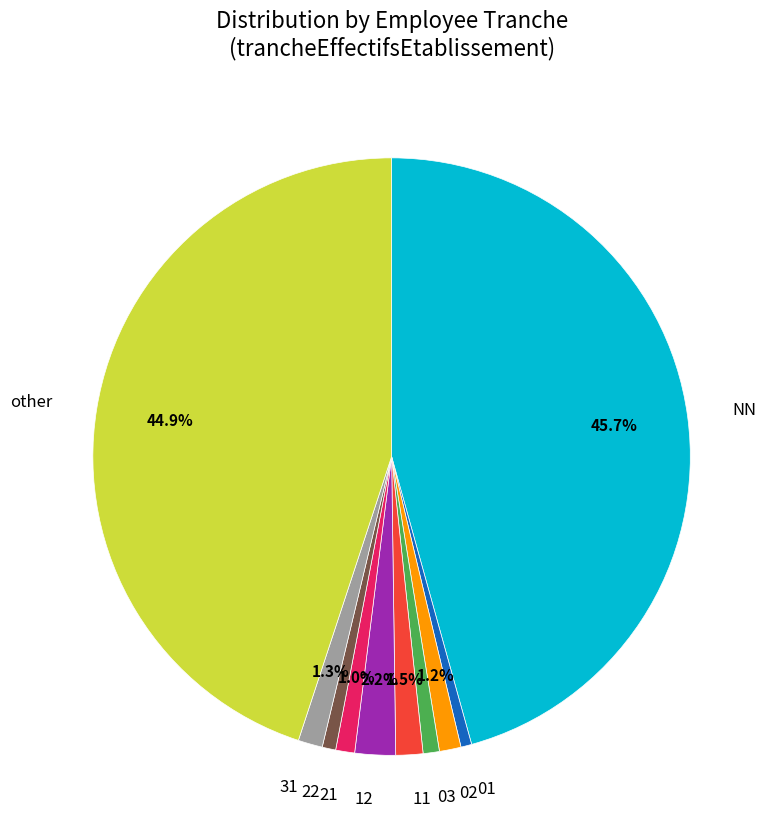

Is there any slice that represents more than half of the pie?

No